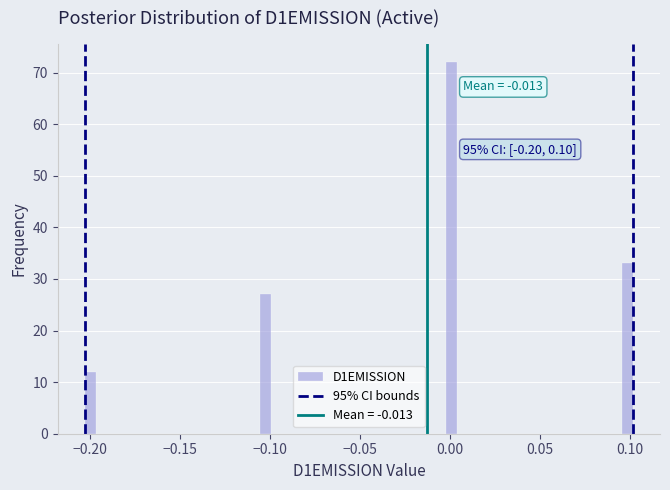

Around what value on the x-axis is the tallest bar? Give the approximate position of its centre, as read against the axis.

0.000